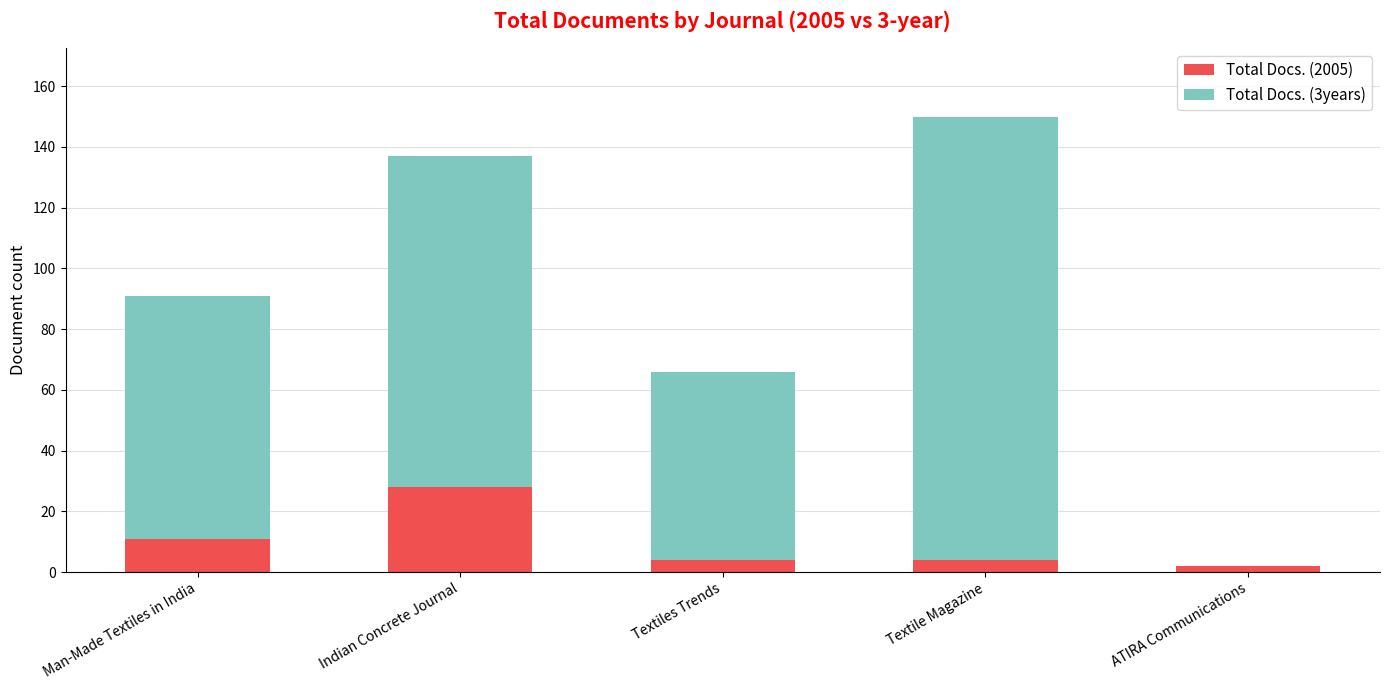

What is the sum of all Total Docs. (2005) values?

49